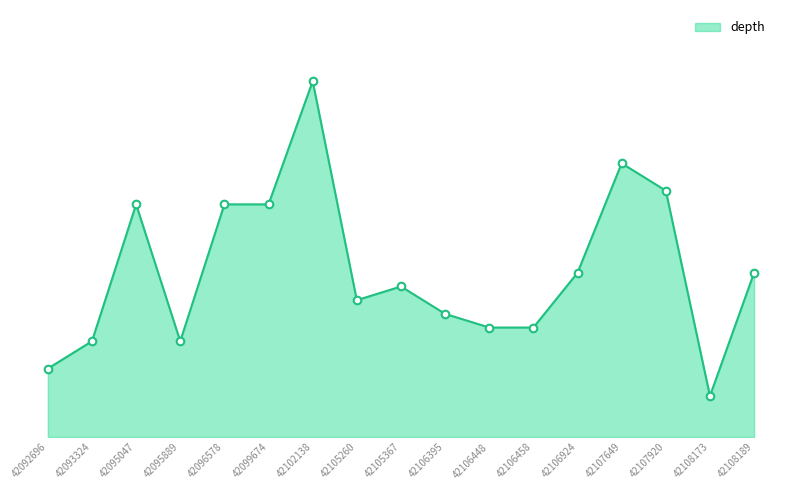

What is the change in value from 42099674 to 42108189?

-5